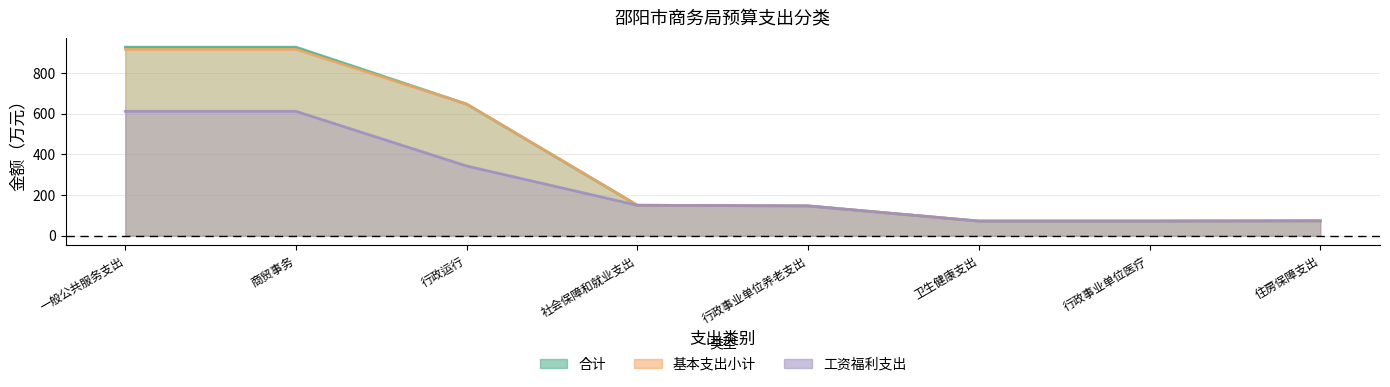

What is the difference between the 基本支出小计 values at 商贸事务 and 行政事业单位养老支出?

769.5